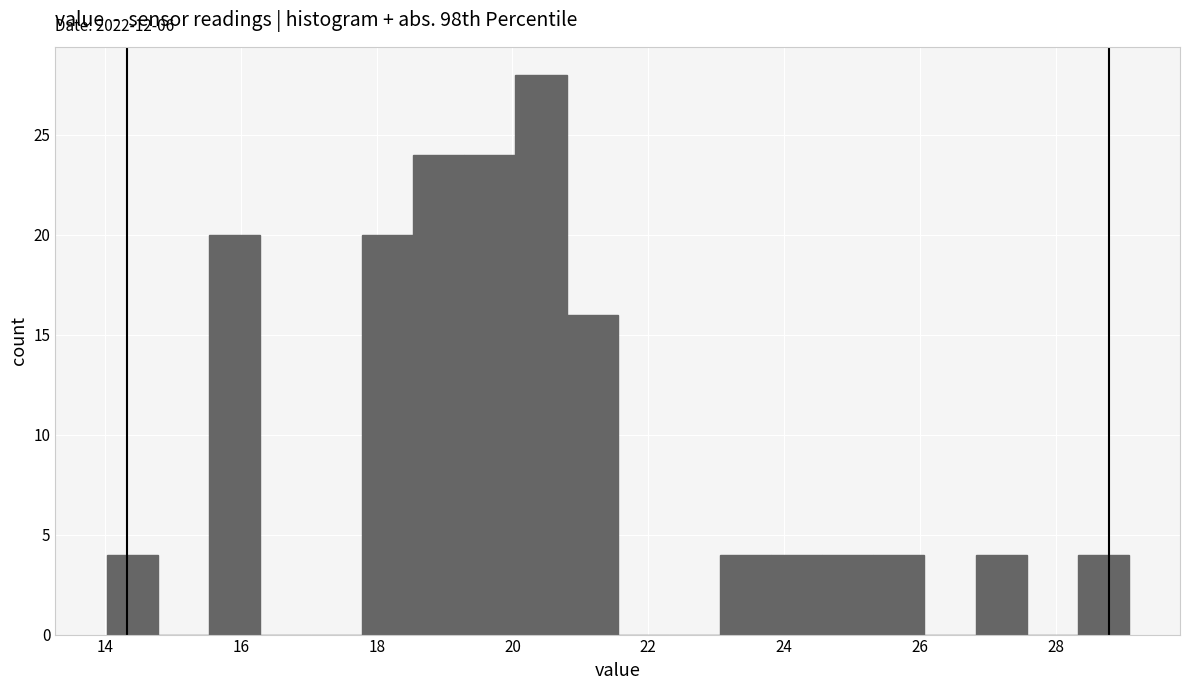

Read against the x-axis, roughly where is the centre of the tallest bar?

20.4